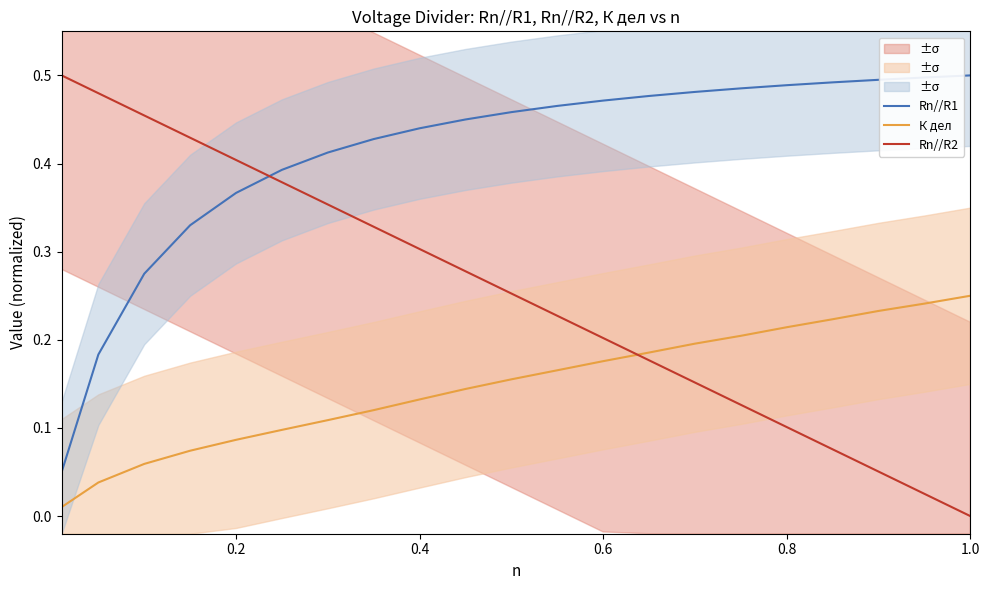

List the series in order of their peak value, lowest first.

К дел, Rn//R1, Rn//R2